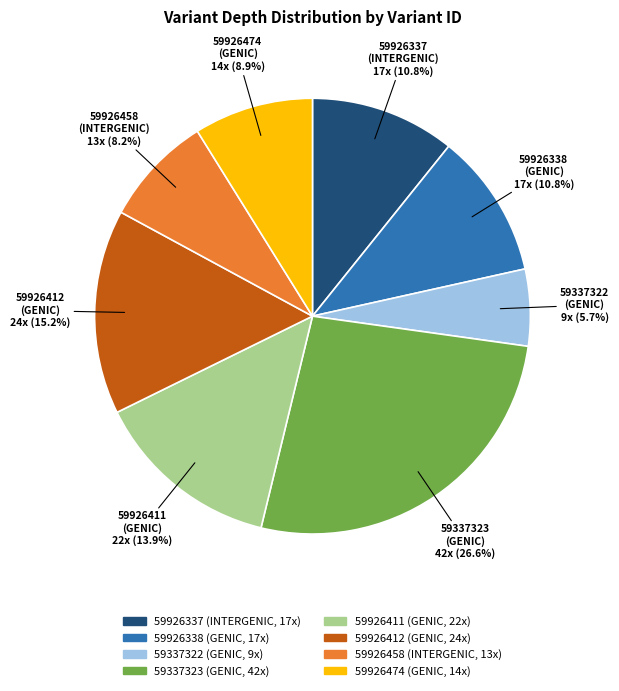

What percentage is the 59926338 slice, to the nearest percent?

11%